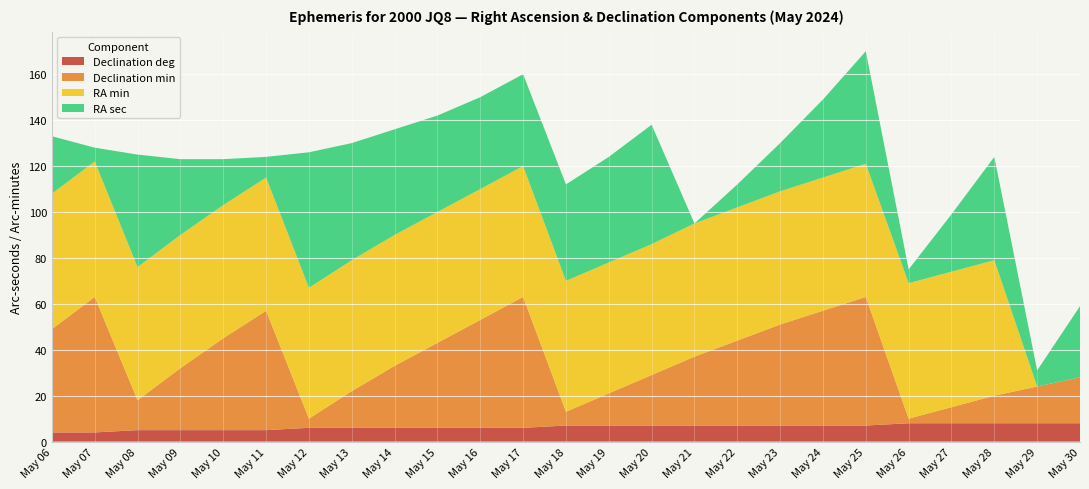

Reading left to right, extract all data points from this chart.

Declination deg: May 06=4	May 07=4	May 08=5	May 09=5	May 10=5	May 11=5	May 12=6	May 13=6	May 14=6	May 15=6	May 16=6	May 17=6	May 18=7	May 19=7	May 20=7	May 21=7	May 22=7	May 23=7	May 24=7	May 25=7	May 26=8	May 27=8	May 28=8	May 29=8	May 30=8
Declination min: May 06=45	May 07=59	May 08=13	May 09=27	May 10=40	May 11=52	May 12=4	May 13=16	May 14=27	May 15=37	May 16=47	May 17=57	May 18=6	May 19=14	May 20=22	May 21=30	May 22=37	May 23=44	May 24=50	May 25=56	May 26=2	May 27=7	May 28=12	May 29=16	May 30=20
RA min: May 06=59	May 07=59	May 08=58	May 09=58	May 10=58	May 11=58	May 12=57	May 13=57	May 14=57	May 15=57	May 16=57	May 17=57	May 18=57	May 19=57	May 20=57	May 21=58	May 22=58	May 23=58	May 24=58	May 25=58	May 26=59	May 27=59	May 28=59	May 29=0	May 30=0
RA sec: May 06=25	May 07=6	May 08=49	May 09=33	May 10=20	May 11=9	May 12=59	May 13=51	May 14=46	May 15=42	May 16=40	May 17=40	May 18=42	May 19=46	May 20=52	May 21=0	May 22=10	May 23=21	May 24=34	May 25=49	May 26=6	May 27=25	May 28=45	May 29=7	May 30=31